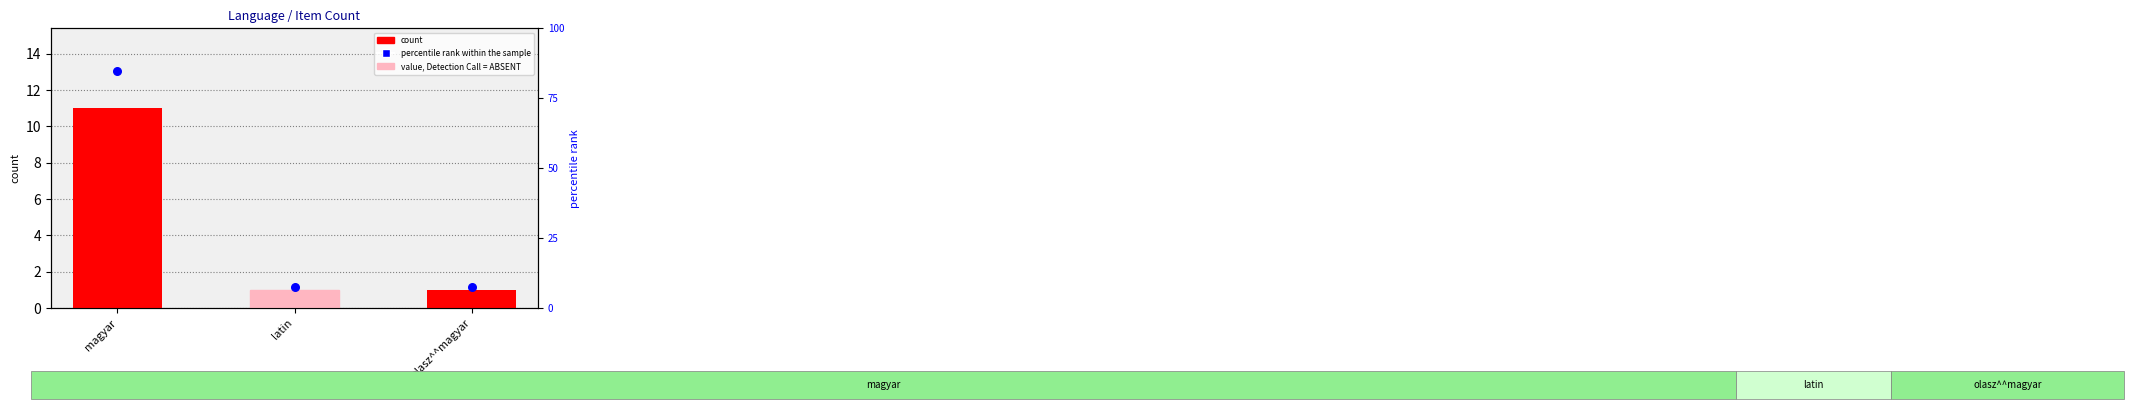

At how many categories does at least one series exceed 79?

1